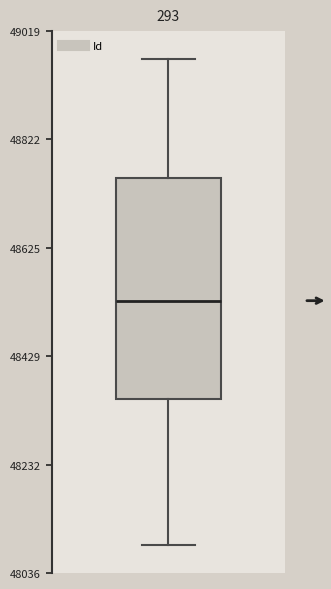

Where is the lower edge of the box on the y-axis? The values are not printed on the chart, so give them approximately, as read against the axis.

48360